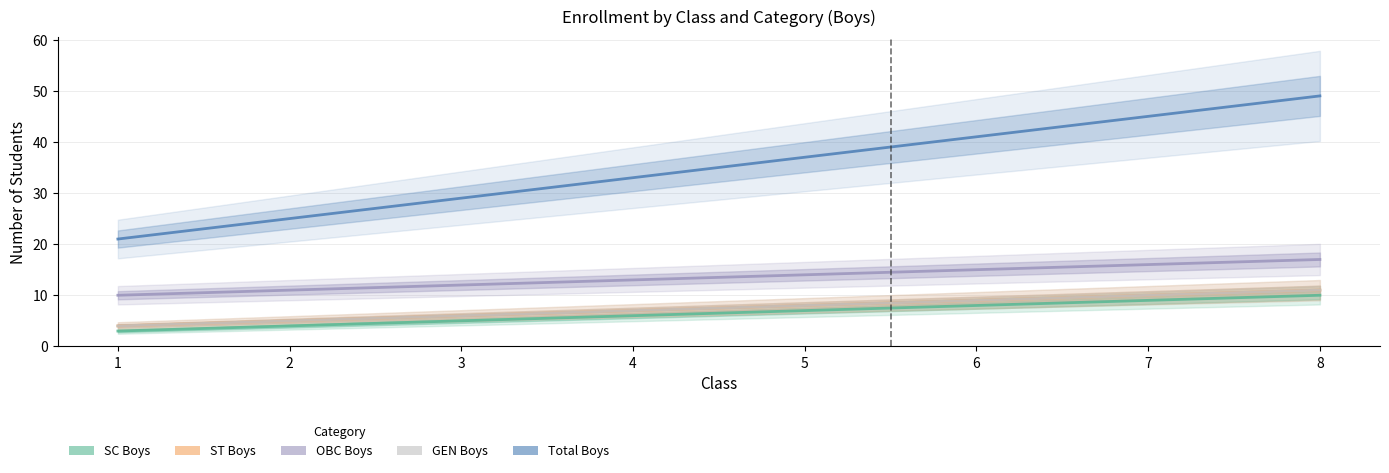

The SC_B series shows 7 at 5. True or false?

True